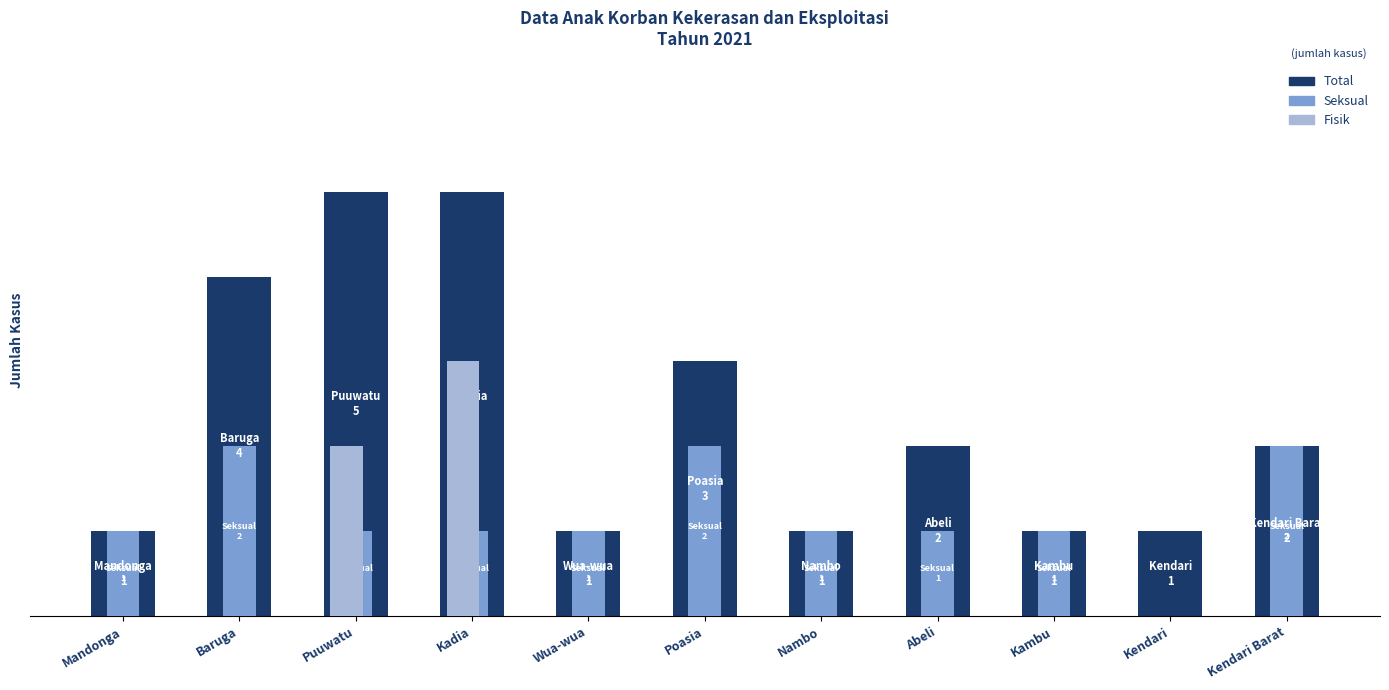

Is it true that Total equals 3 at Poasia?

True